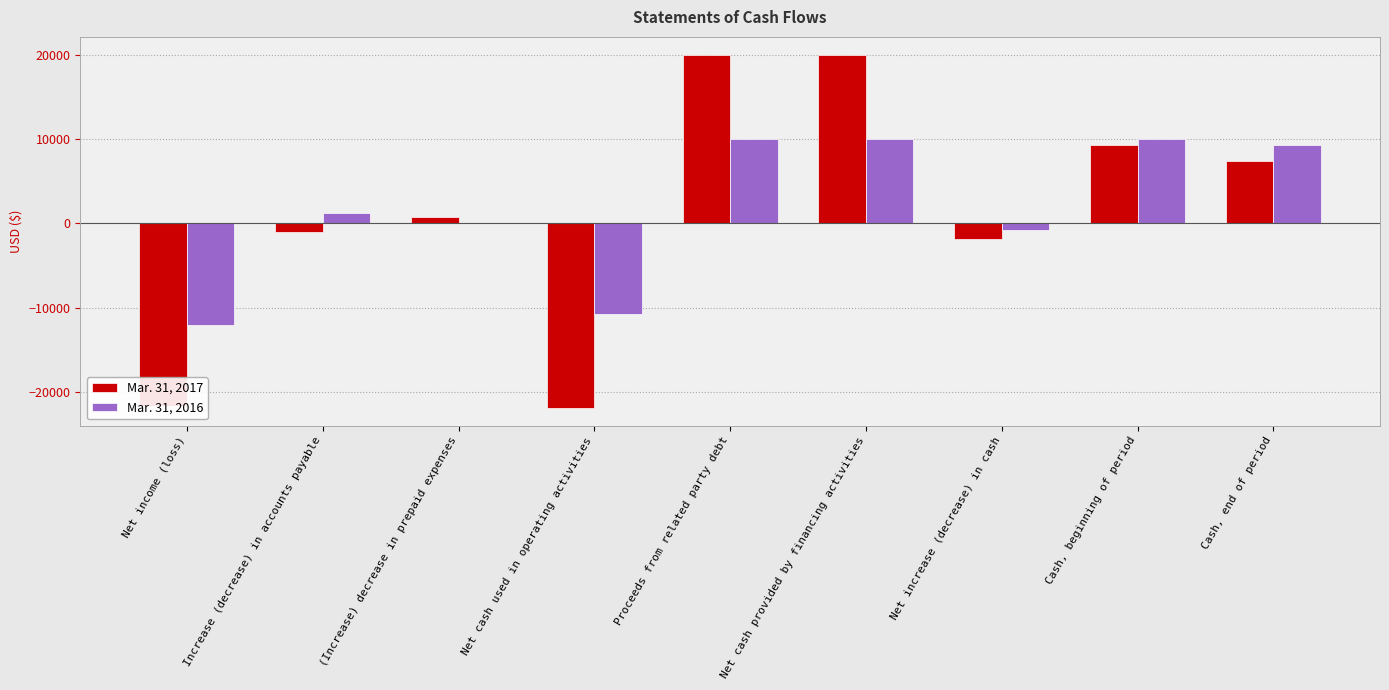

What is the difference between the Mar. 31, 2017 values at Cash, end of period and Net cash used in operating activities?

29238